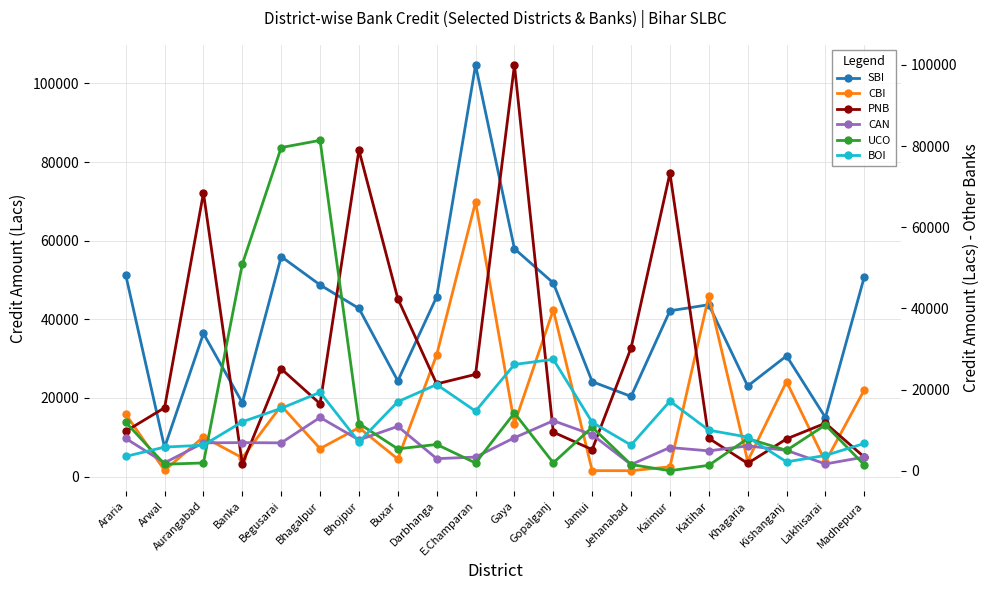

Rank the categories by UCO value from lowest to highest.

Kaimur, Katihar, Madhepura, Jehanabad, Arwal, E.Champaran, Aurangabad, Gopalganj, Kishanganj, Buxar, Darbhanga, Khagaria, Jamui, Lakhisarai, Bhojpur, Araria, Gaya, Banka, Begusarai, Bhagalpur